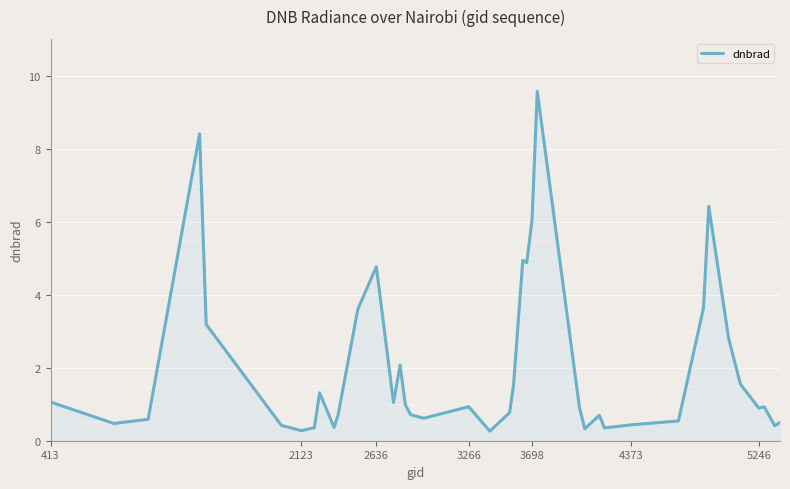

What is the greatest value displayed?

9.6